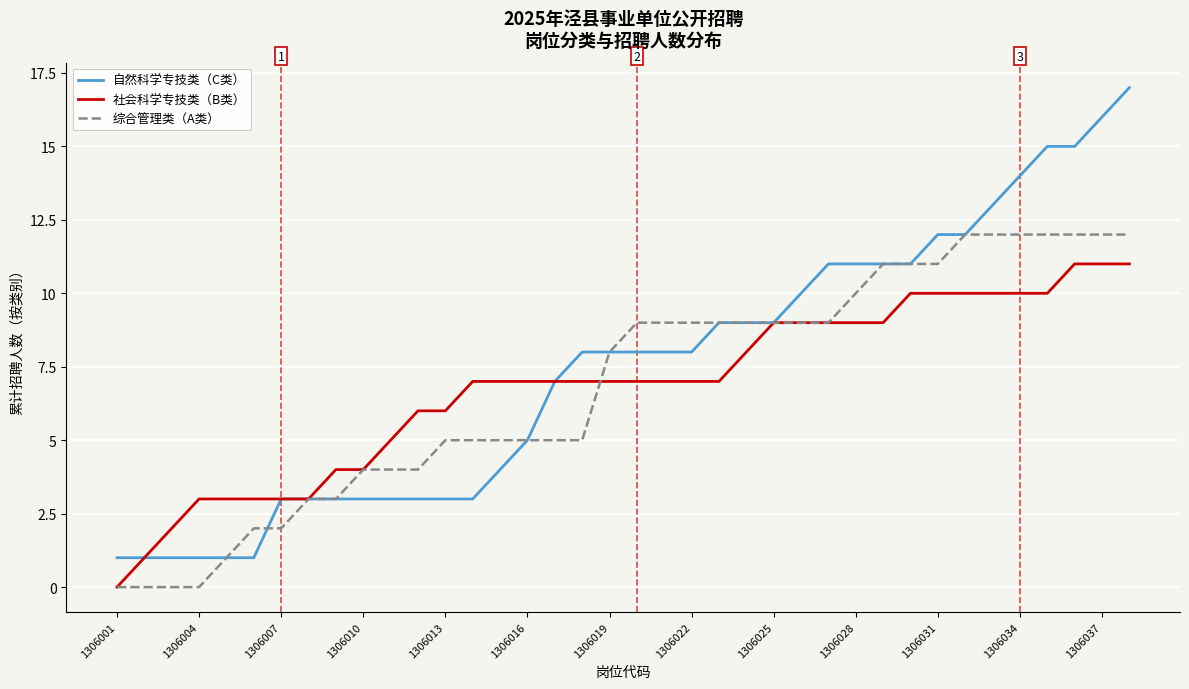

What is the maximum value for 社会科学专技类（B类）?

11